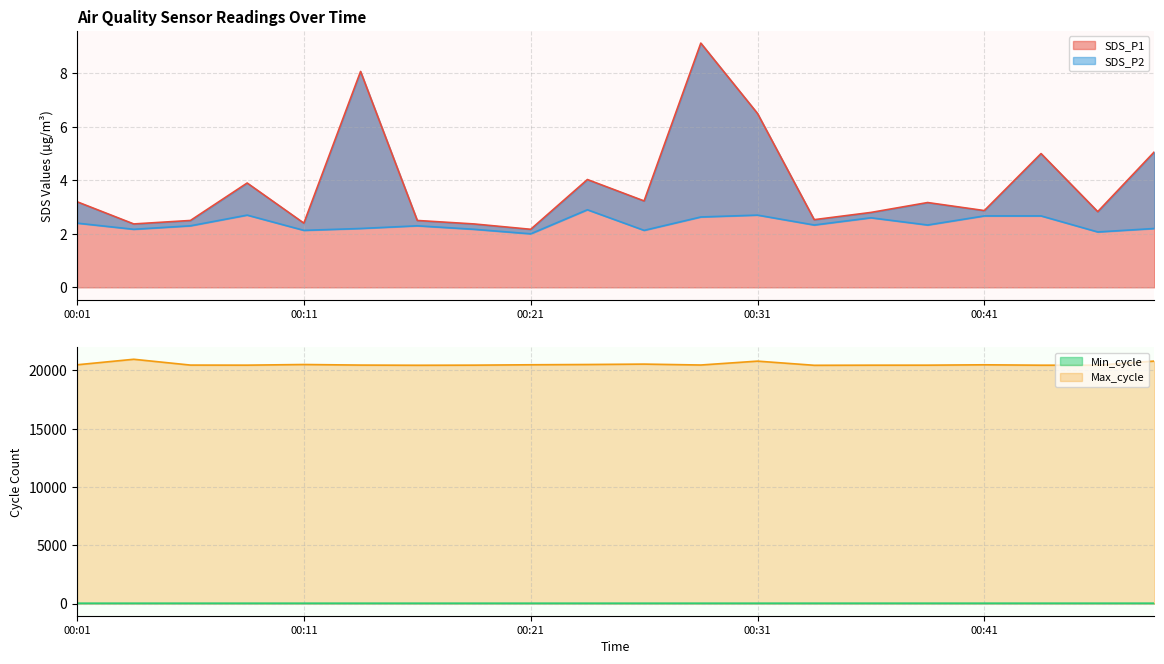

What is the sum of the Min_cycle values at 00:09 and 00:34?

55.0